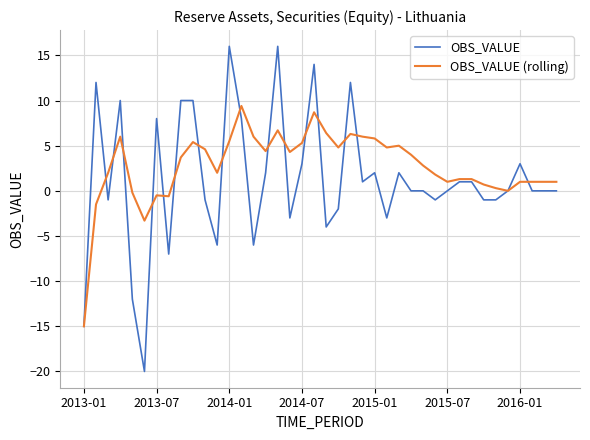

What is the maximum value for OBS_VALUE (rolling)?

9.4